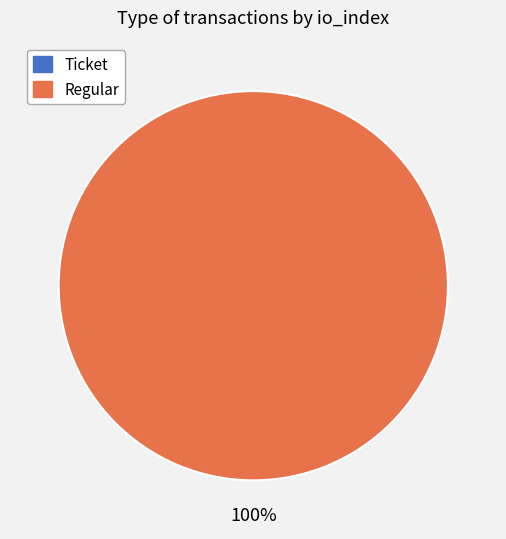

Is there any slice that represents more than half of the pie?

Yes